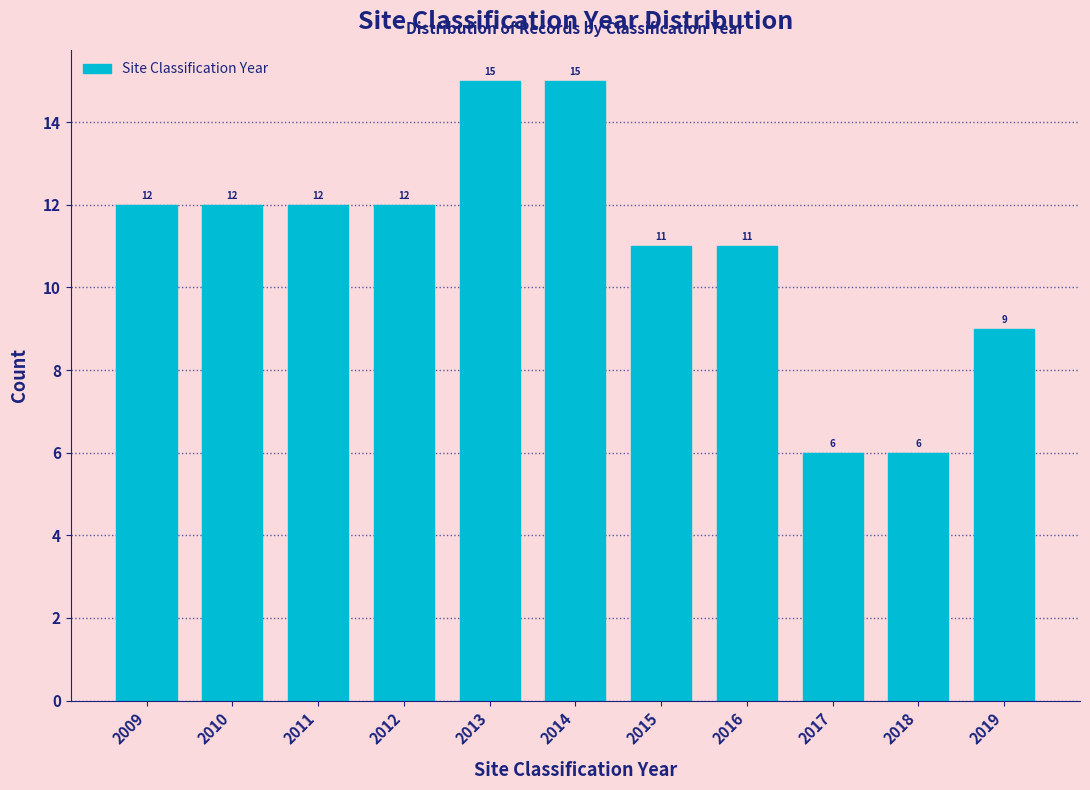

Reading right to left, list all the values displayed in this chart.

2019=9	2018=6	2017=6	2016=11	2015=11	2014=15	2013=15	2012=12	2011=12	2010=12	2009=12